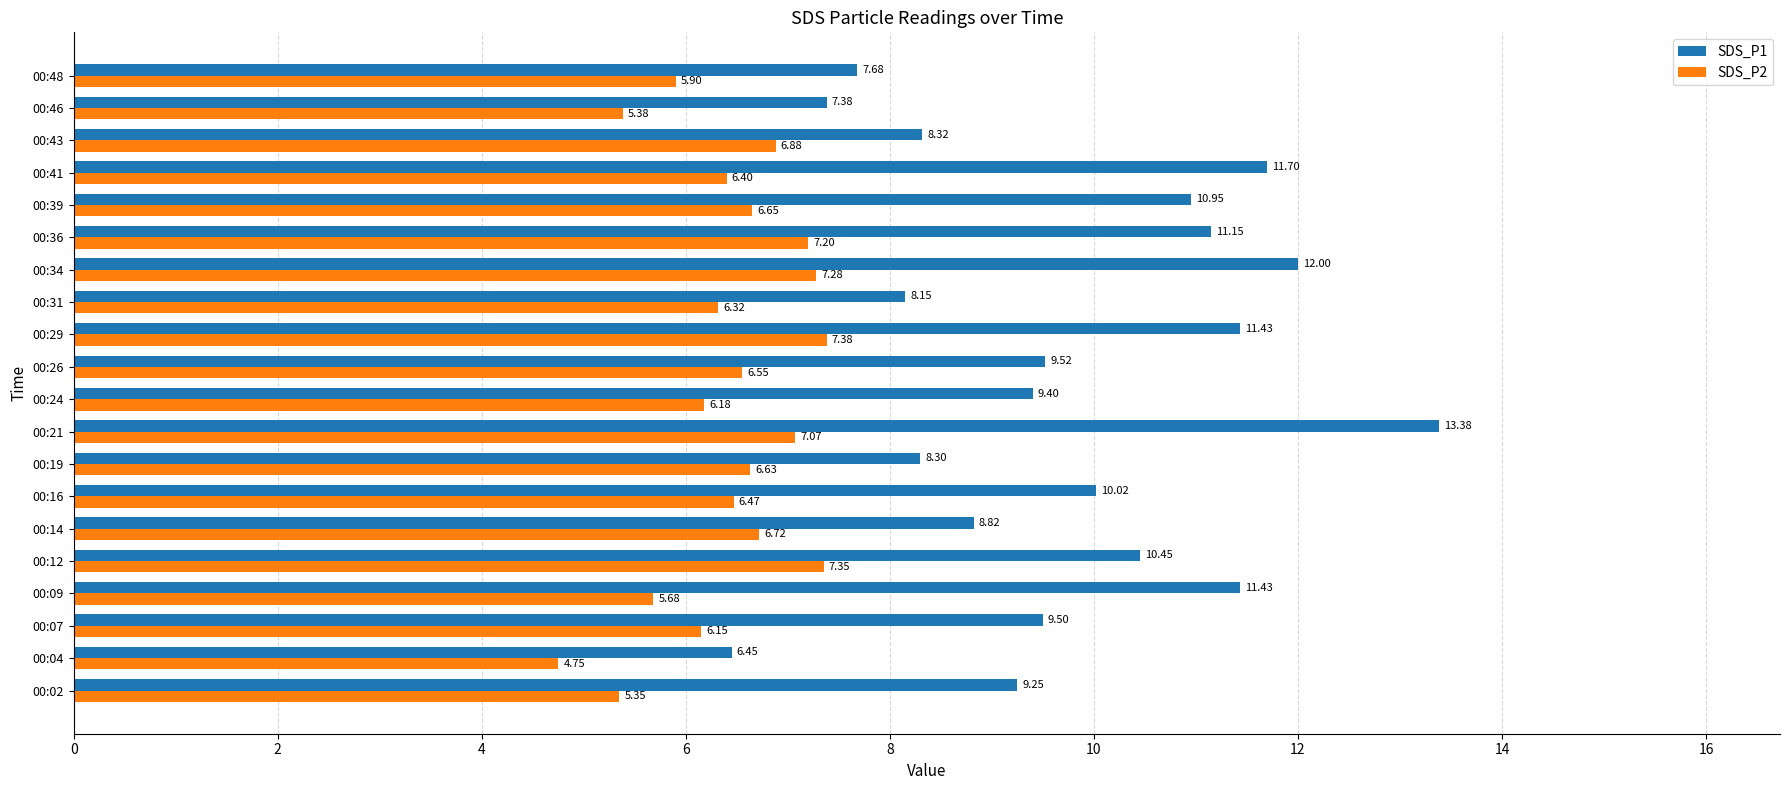

Rank the series by their maximum value, from lowest to highest.

SDS_P2, SDS_P1